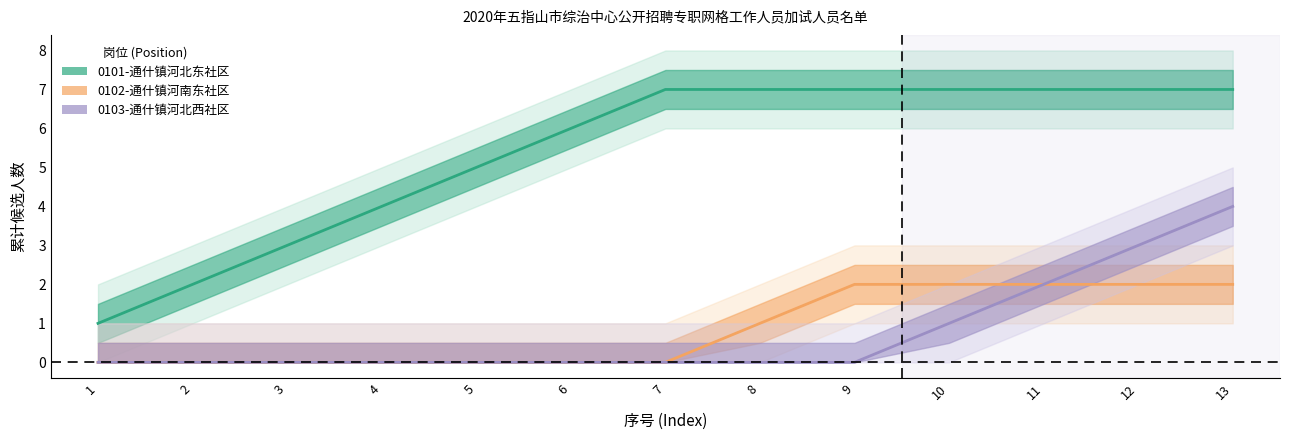

What is the difference between the highest and lowest values at 12?

5